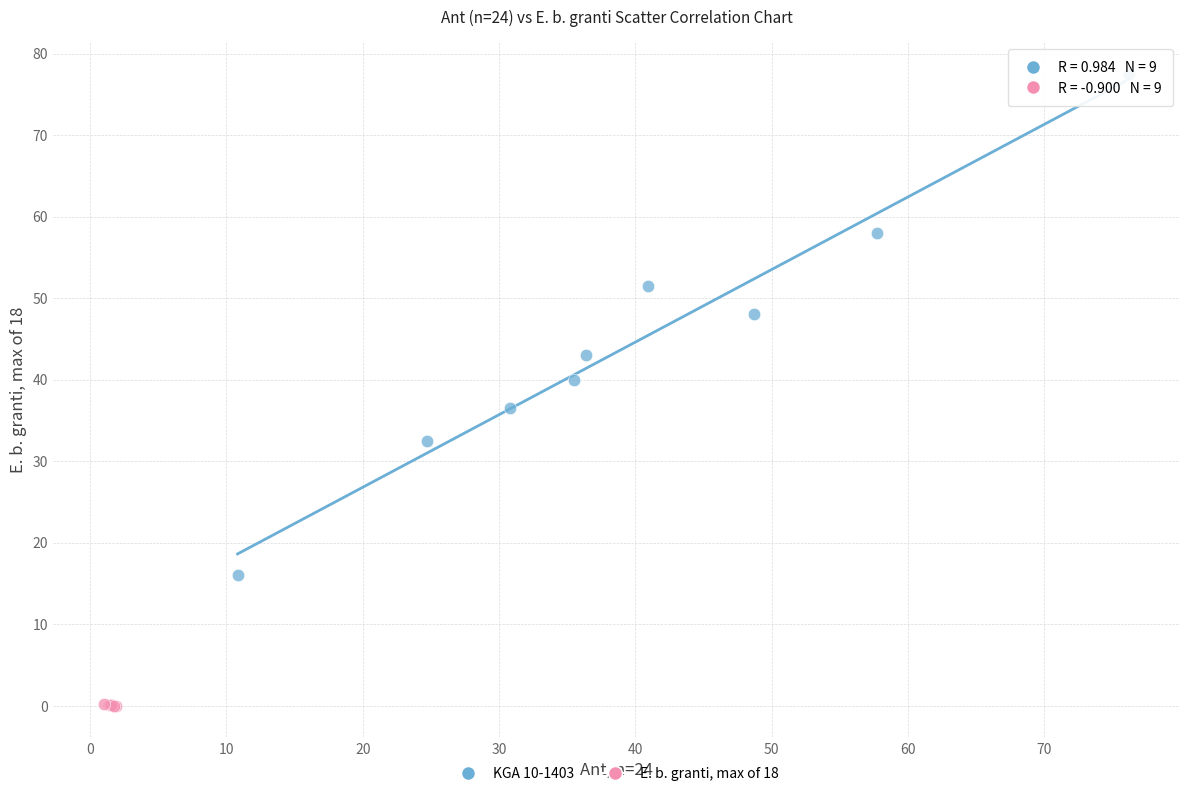

Which series contains the lowest Y value?

E. b. granti, max of 18